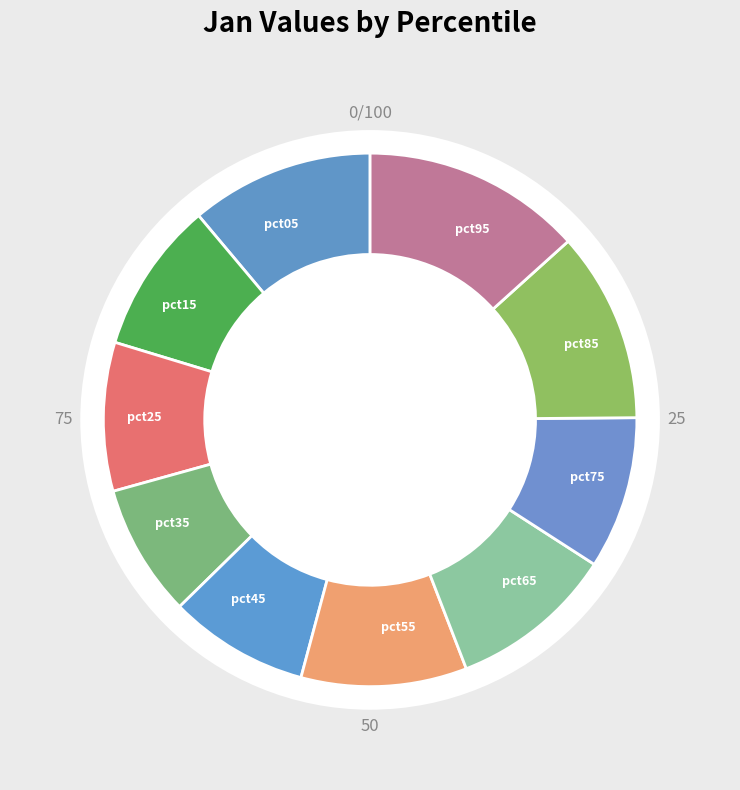

What is the smallest slice in the pie chart?

pct35